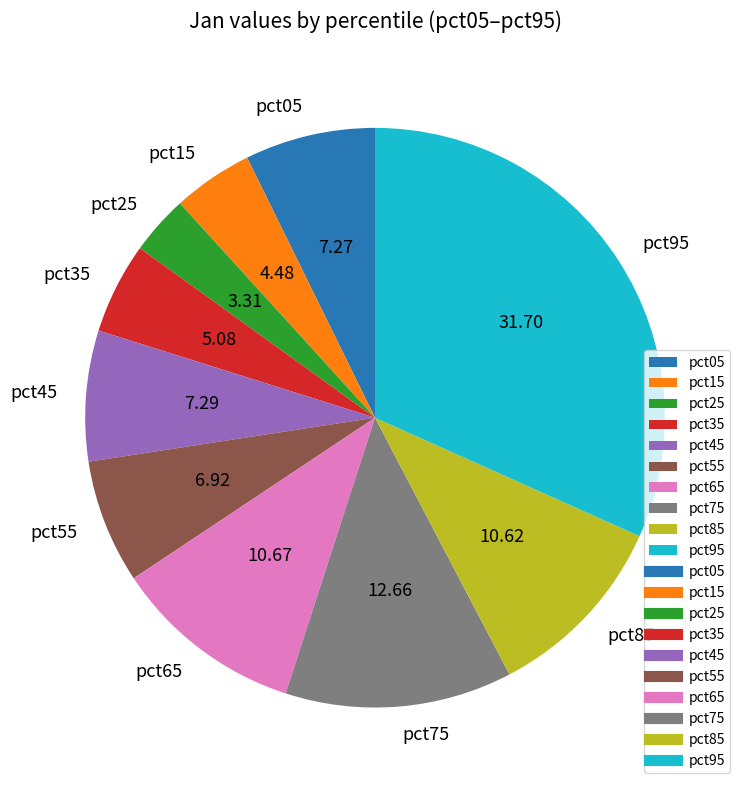

Between pct25 and pct75, which is larger?

pct75